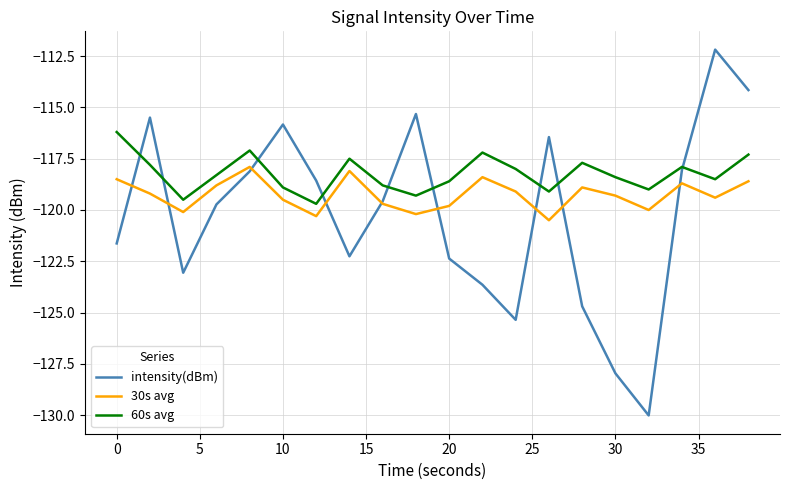

Which series has the largest total across all categories?

60s avg